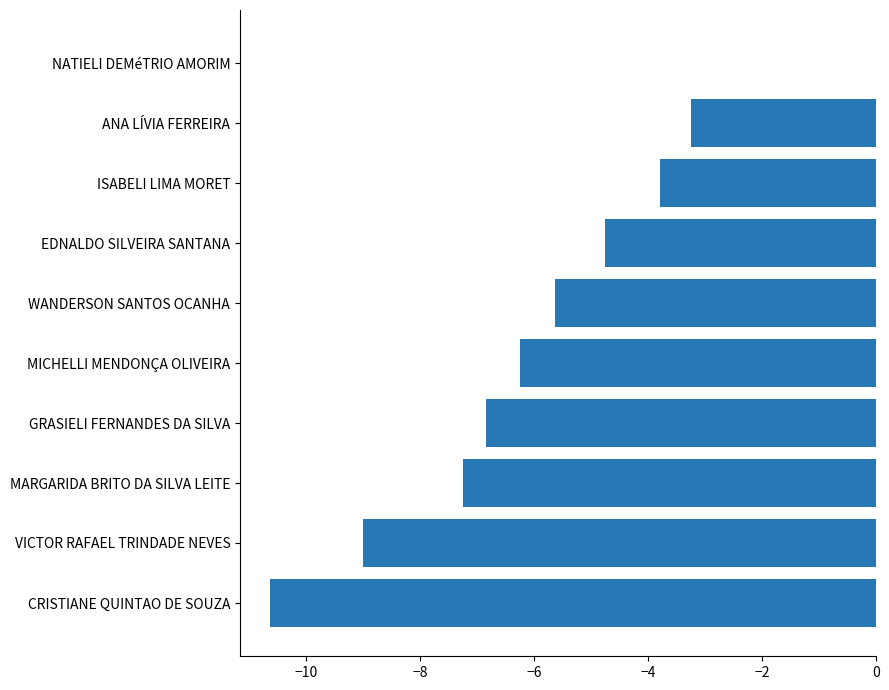

What is the sum of all values?

-57.4